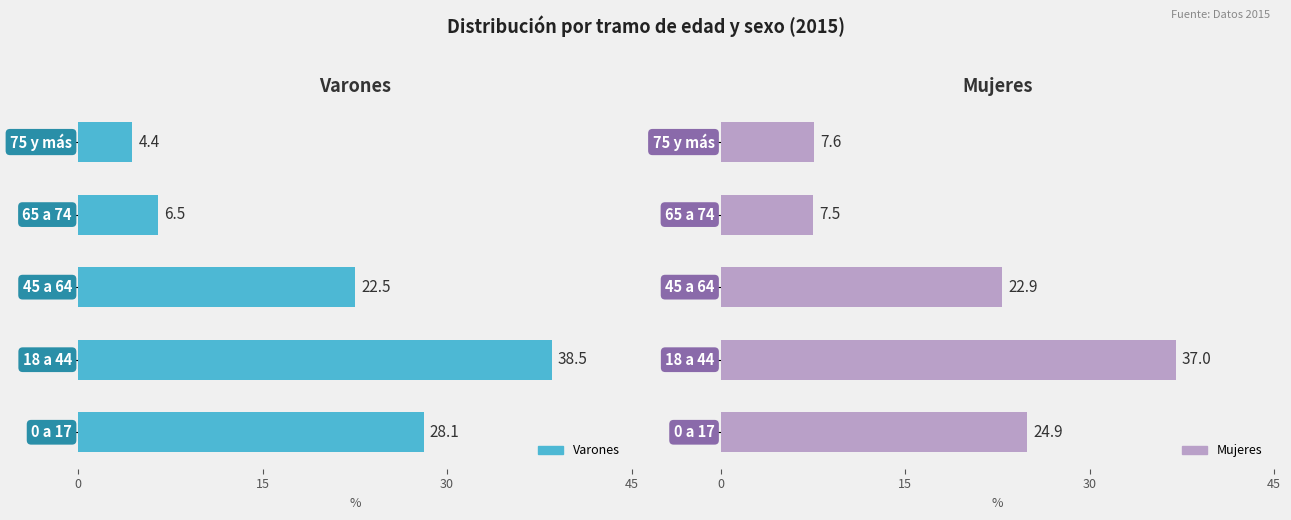

What is the greatest value displayed?

38.5